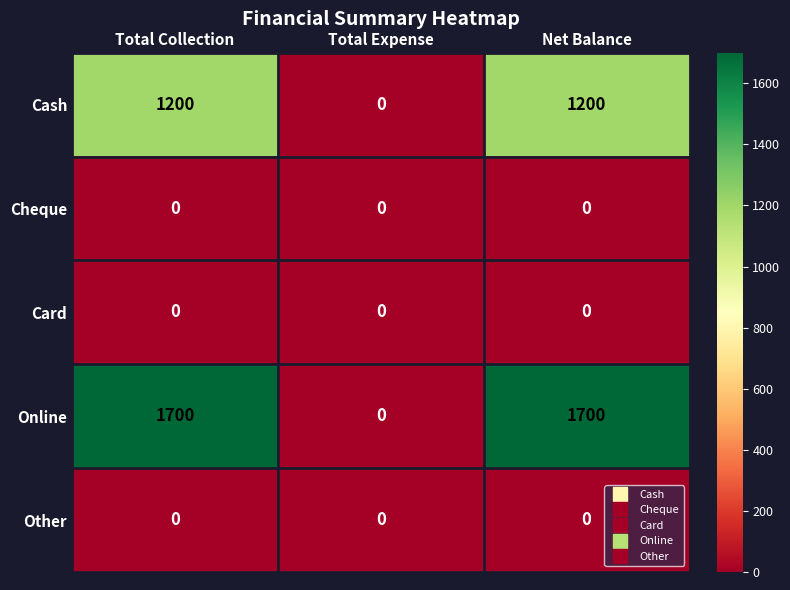

The value of Cash at Total Collection is 1200. True or false?

True